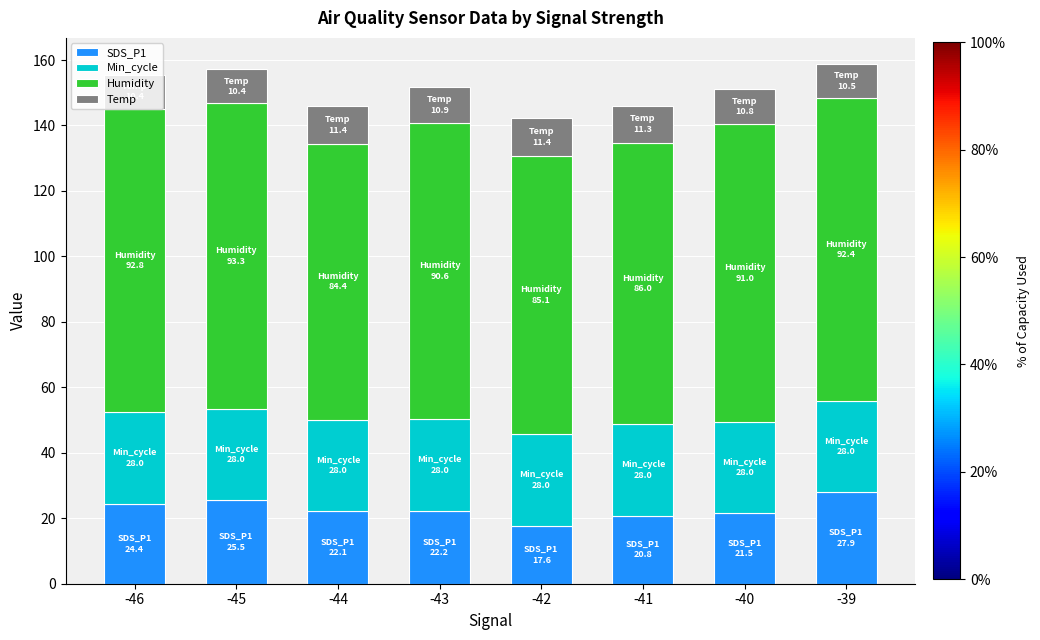

How many bars are there in total?

8